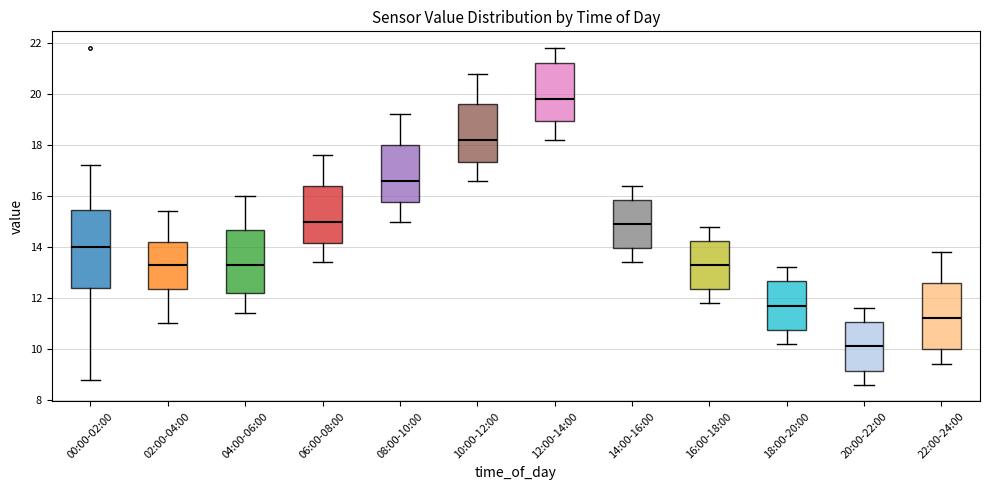

Which box's median line is the lowest?

20:00-22:00